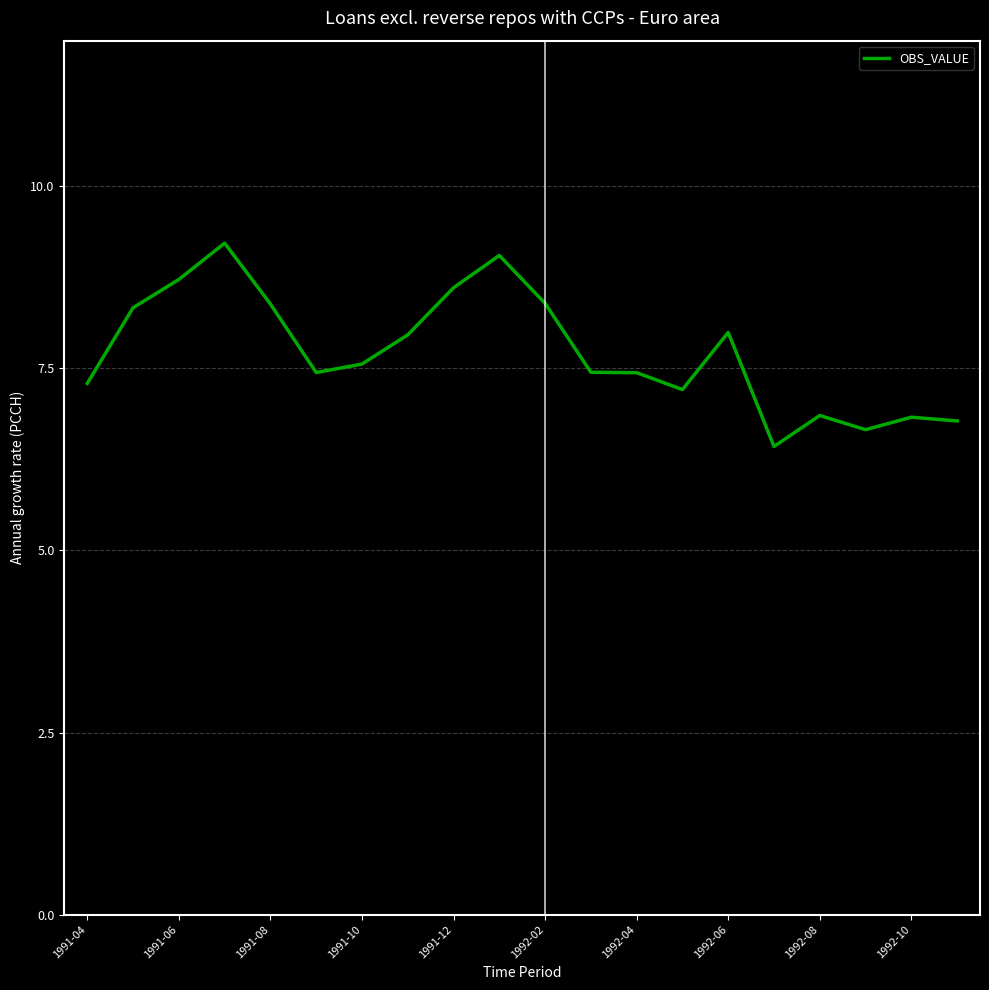

What is the difference between the maximum and minimum values?

2.8